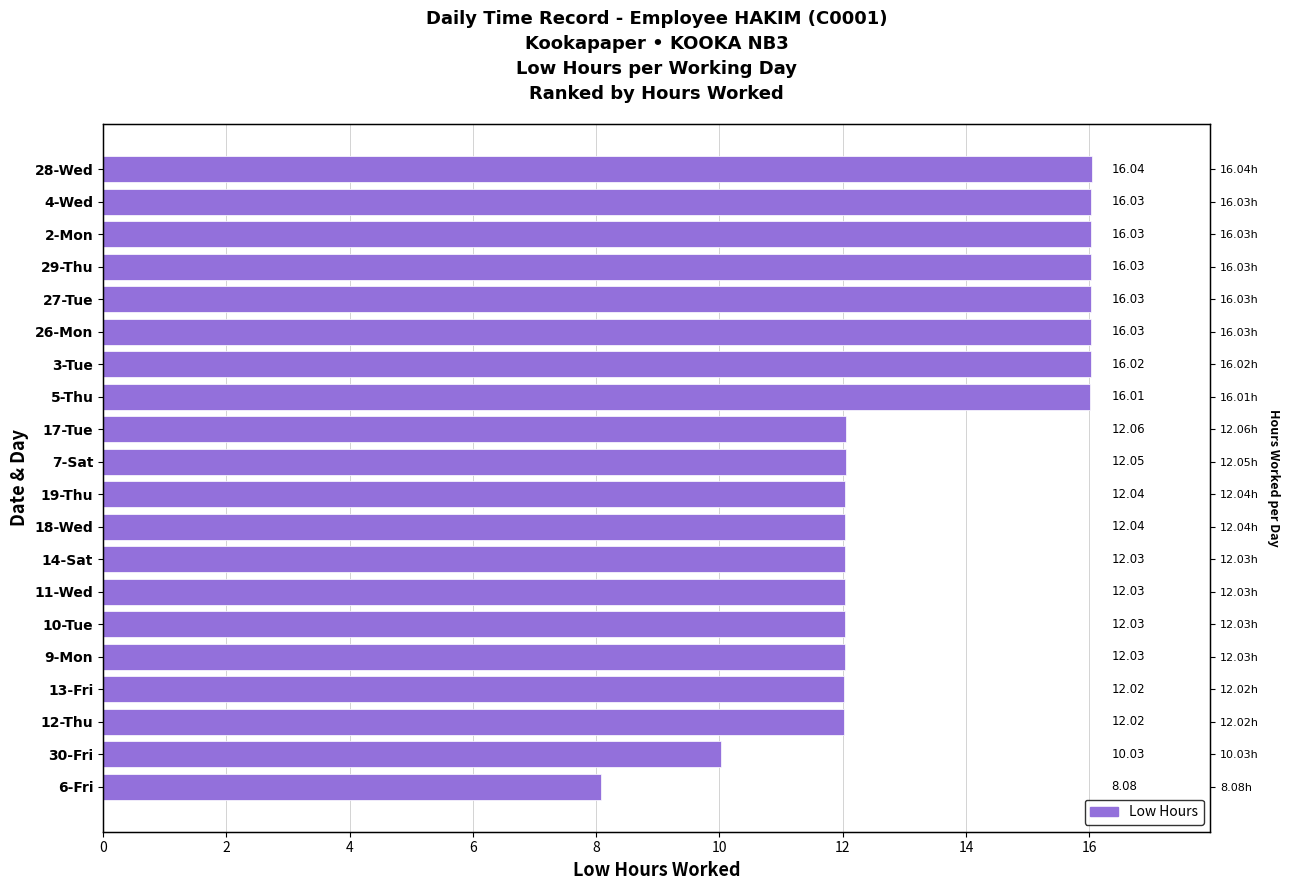

Are the bars horizontal?

Yes